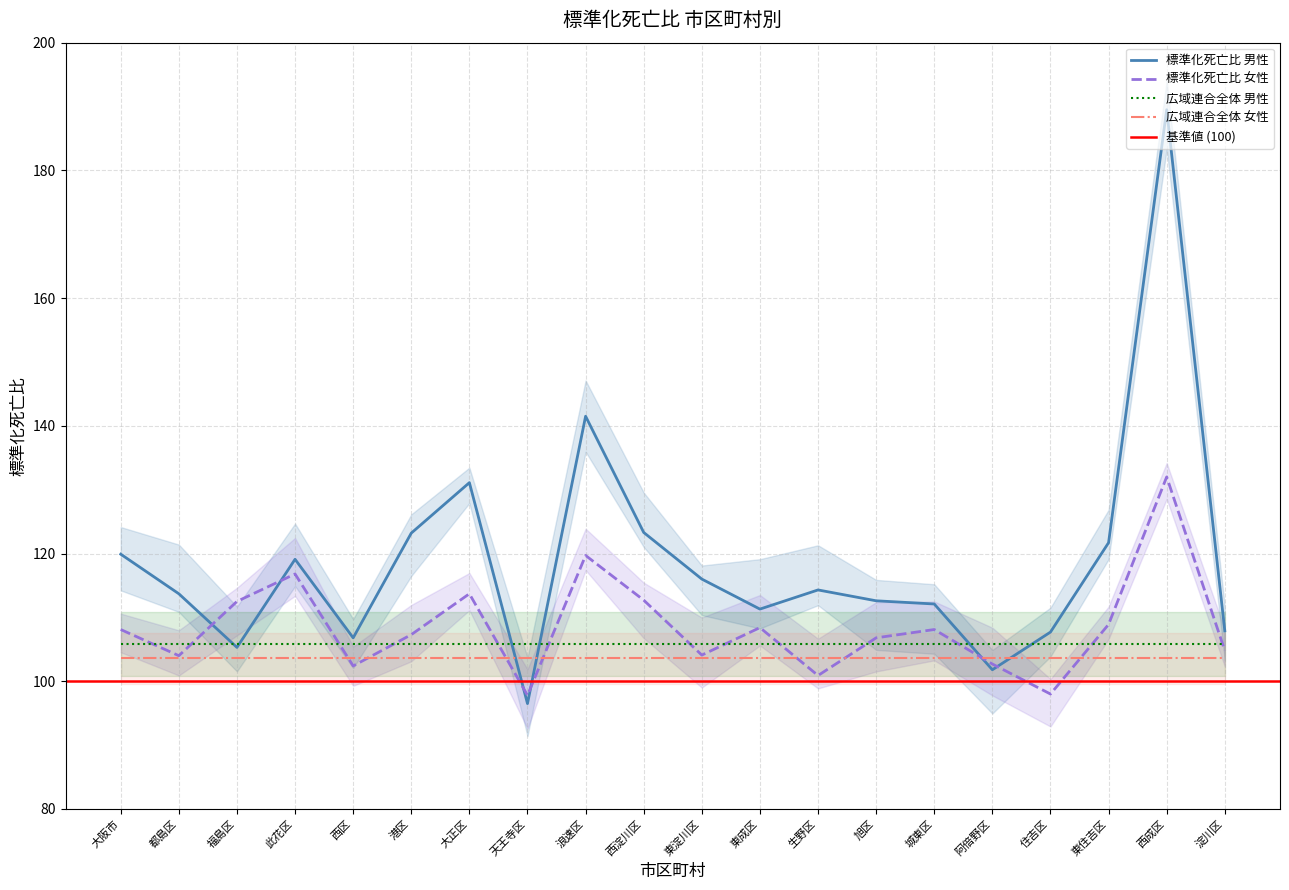

In 標準化死亡比 女性, how many points are lower than both neighbors (excluding endpoints)?

6